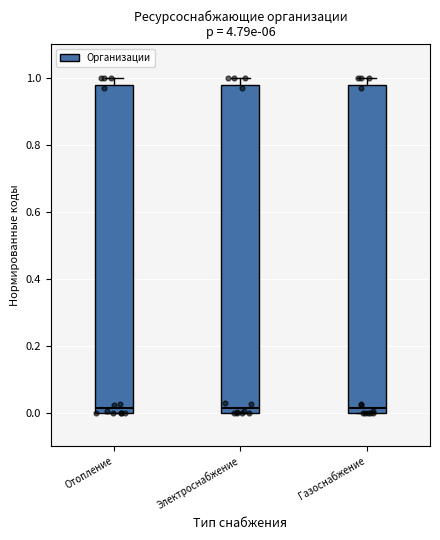

Where is the upper edge of the box for Отопление on the y-axis? The values are not printed on the chart, so give them approximately, as read against the axis.

0.98